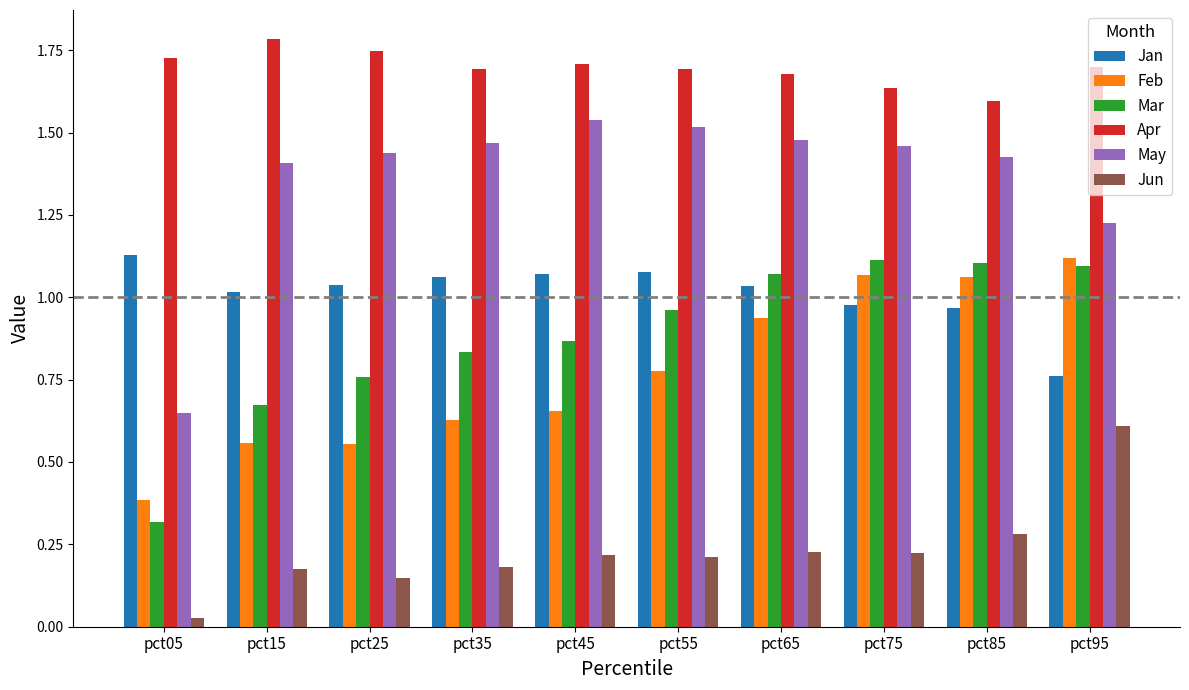

Which series has the largest range (max minus min)?

May